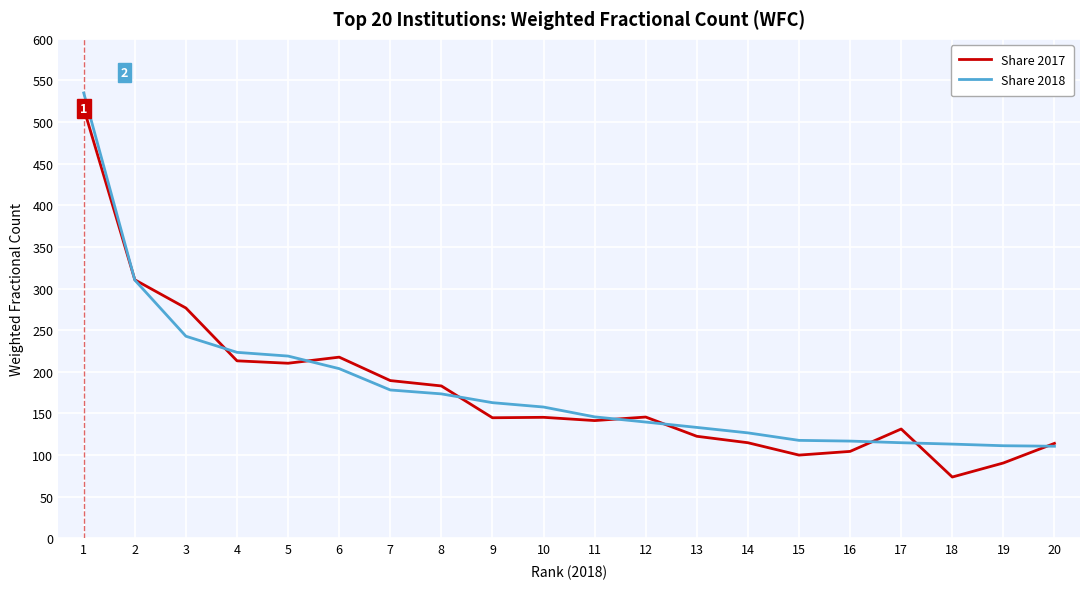

At how many categories does at least one series exceed 257?

3